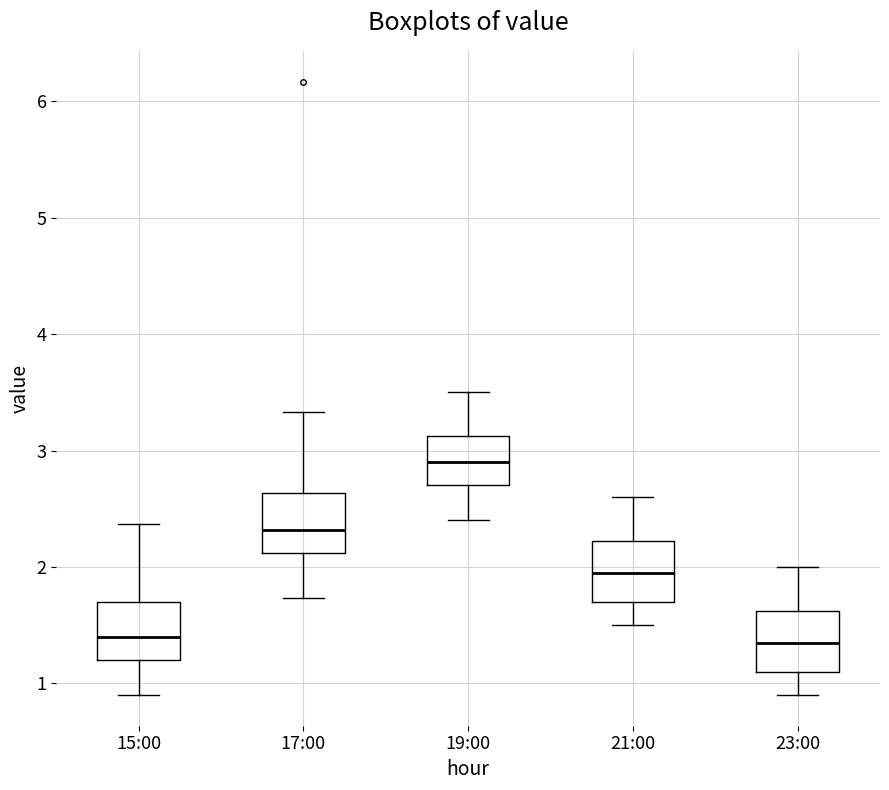

Where is the upper edge of the box for 17:00 on the y-axis? The values are not printed on the chart, so give them approximately, as read against the axis.

2.6